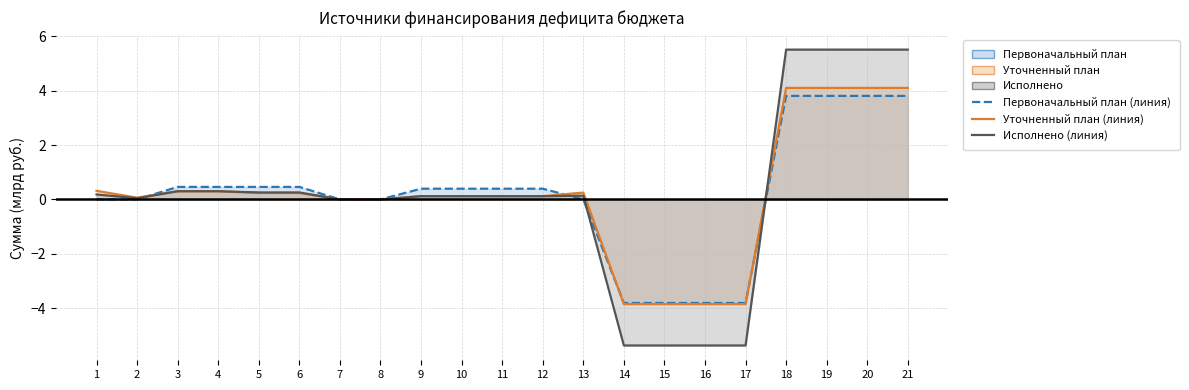

What is the value of the Первоначальный план (линия) point at the 14th from the left?

-3.8